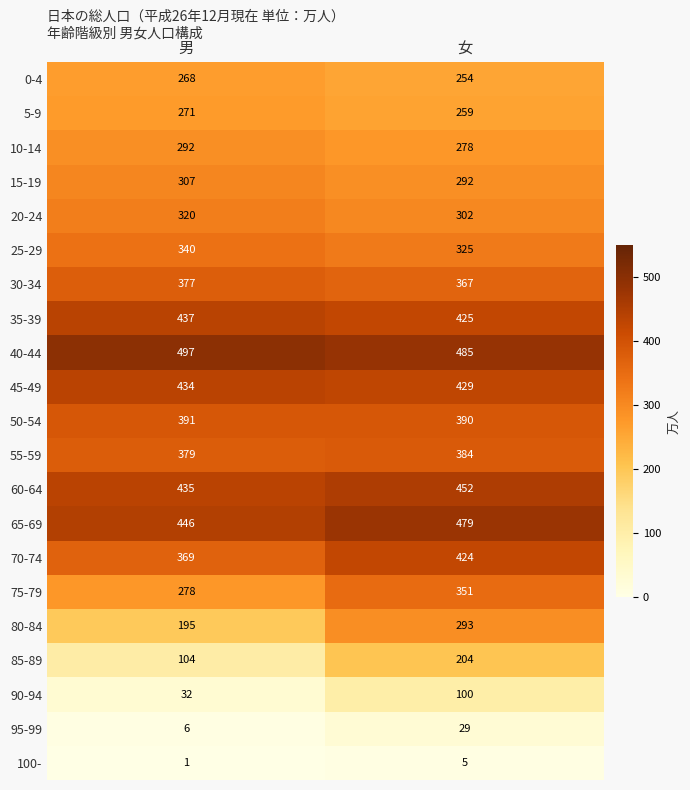

What is the sum of all 55-59 values?

763